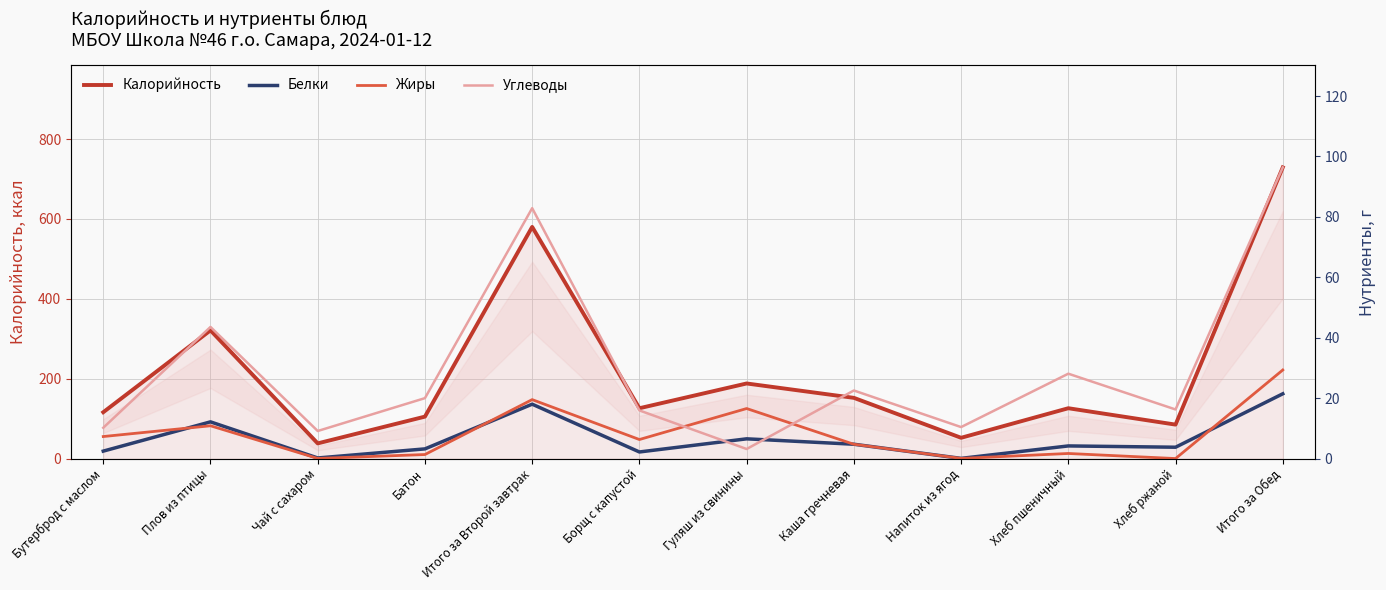

In Жиры, how many points are higher than both neighbors (excluding endpoints)?

4